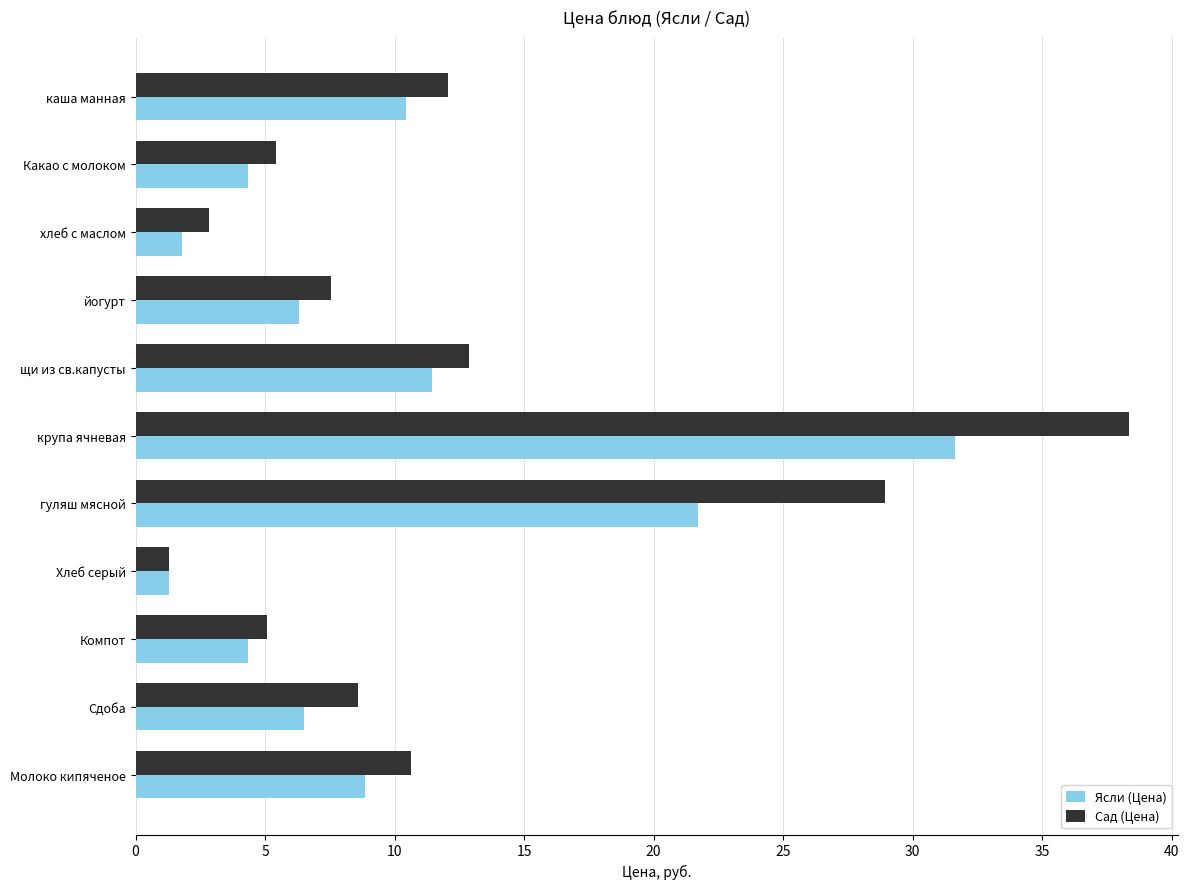

Which category has the lowest value in the Ясли (Цена) series?

Хлеб серый